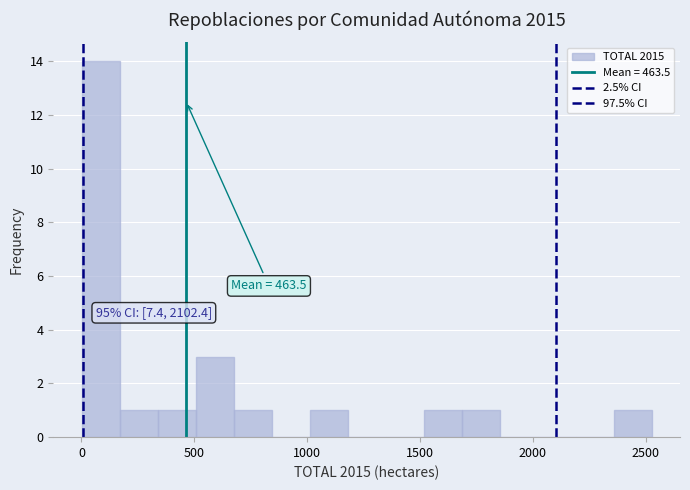

Around what value on the x-axis is the tallest bar? Give the approximate position of its centre, as read against the axis.

100